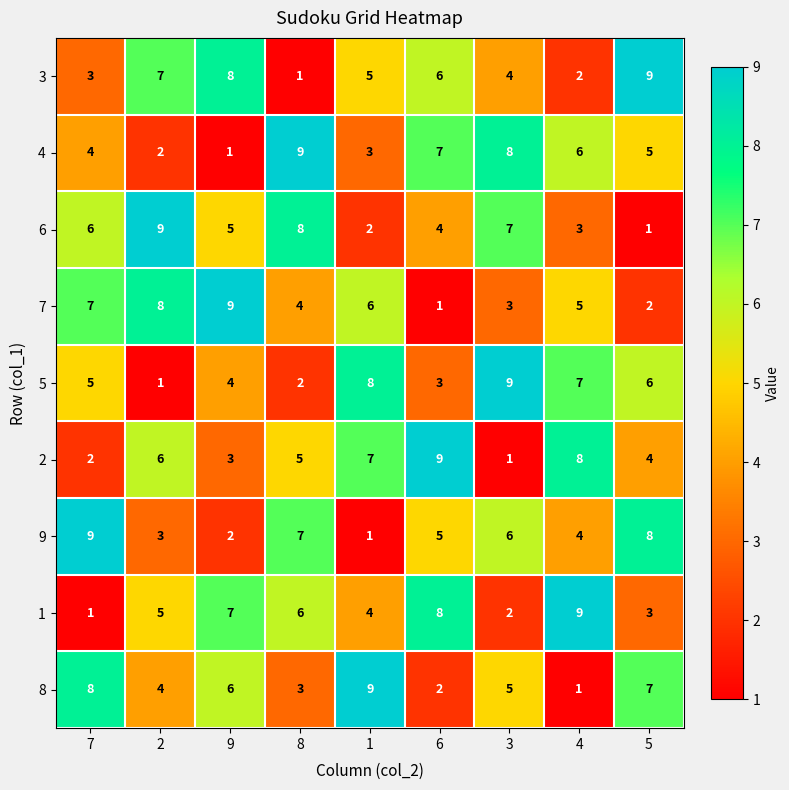

What is the difference between the maximum and minimum values in the 2 series?

8